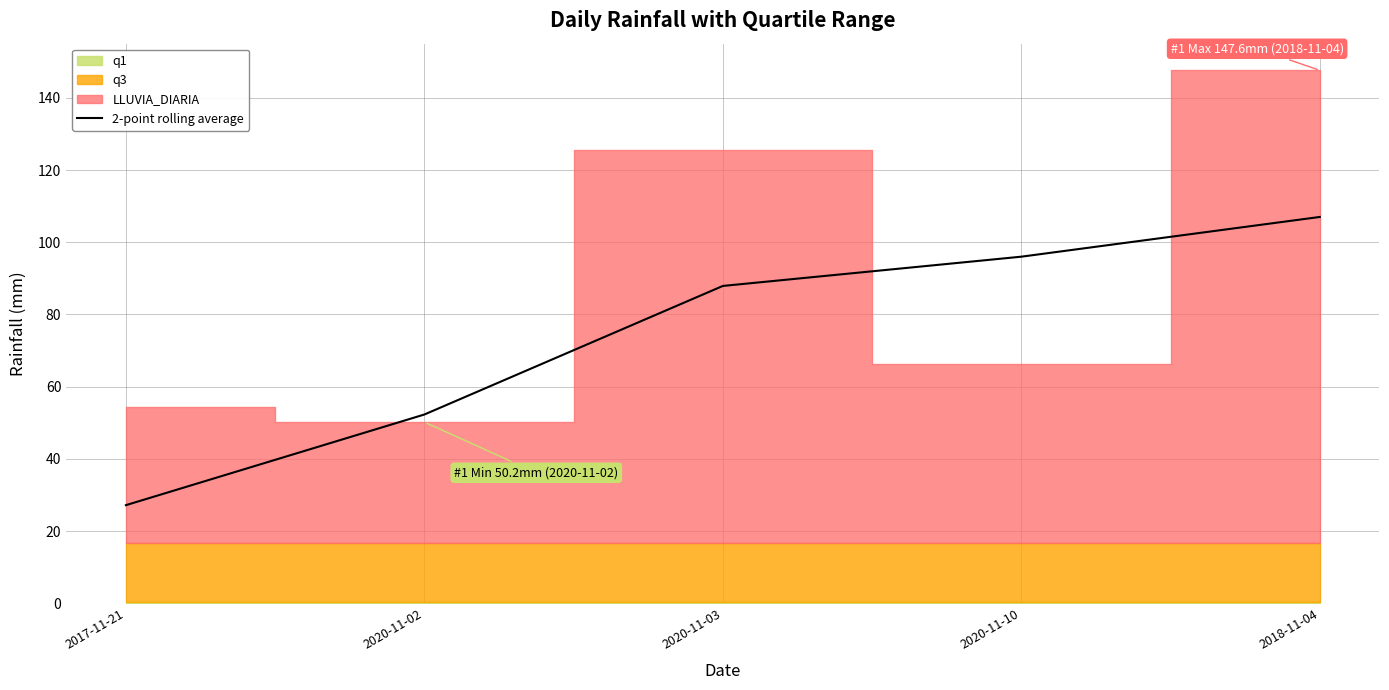

What is the average value?

74.1